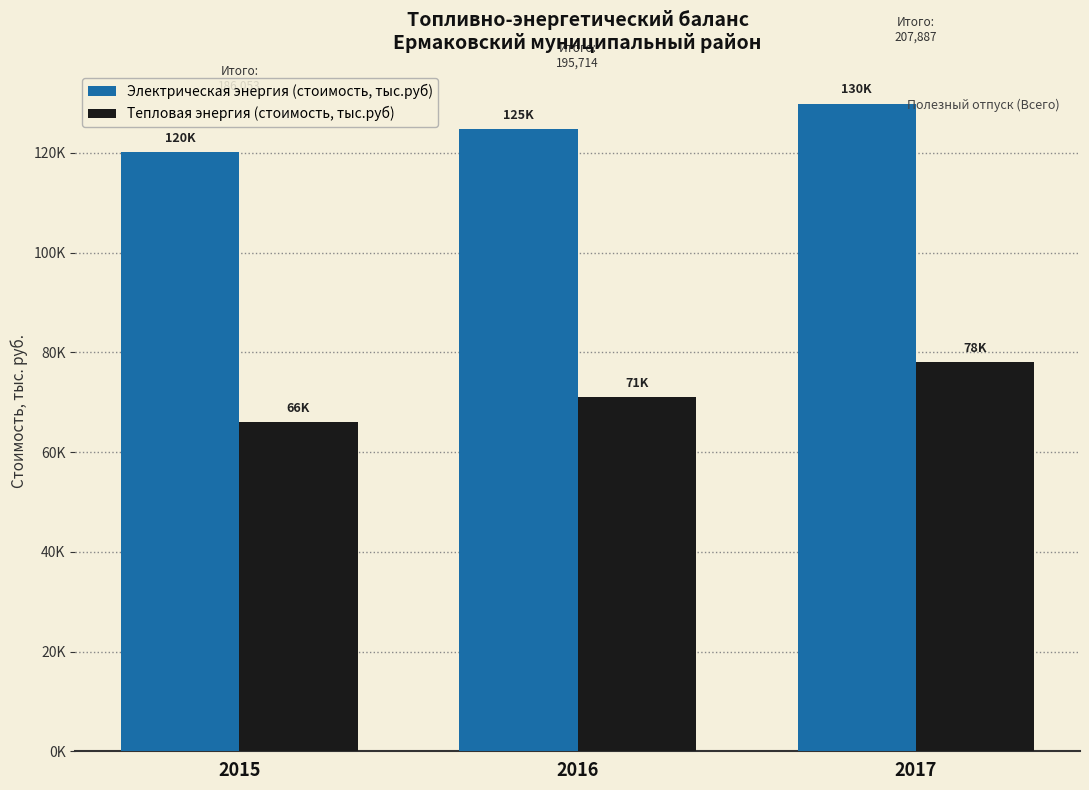

Are the bars horizontal?

No